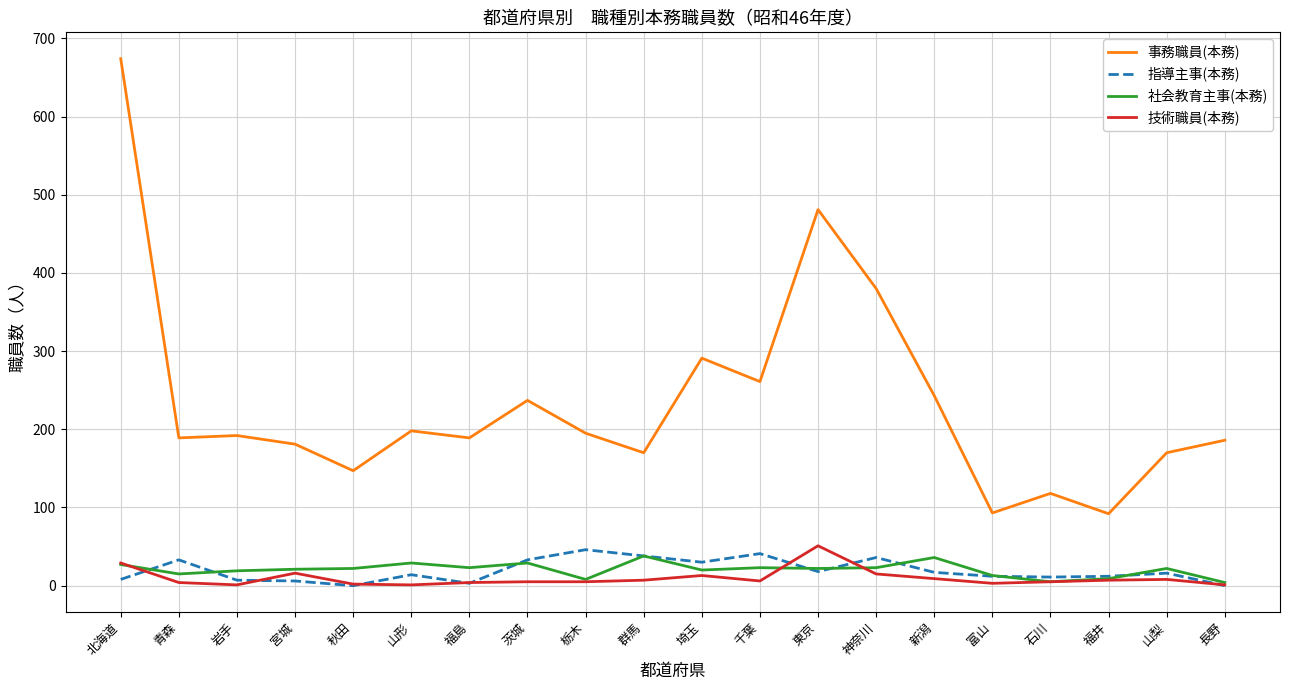

Where does the 社会教育主事(本務) series first go above 22?

北海道